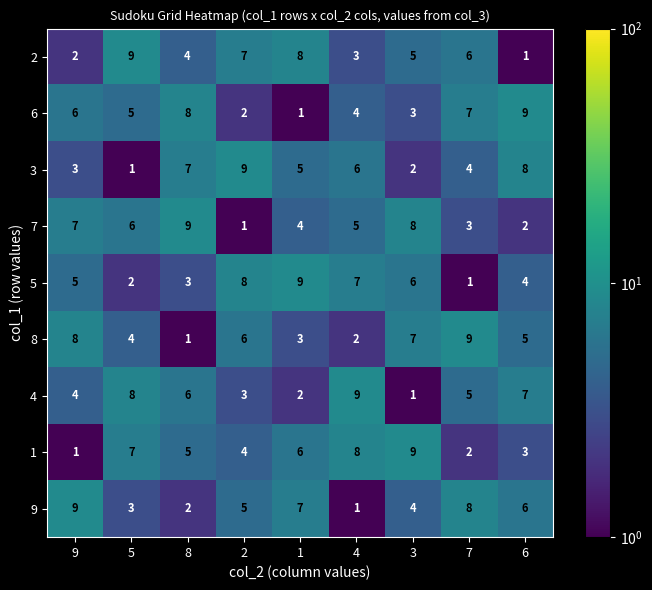

Rank the series at 4 from lowest to highest value.

9, 8, 2, 6, 7, 3, 5, 1, 4